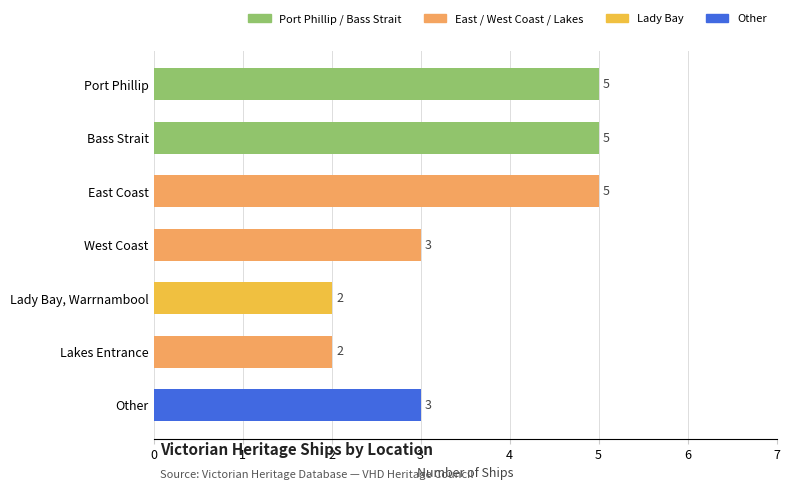

True or false: the data shows 3 at Lady Bay, Warrnambool.

False